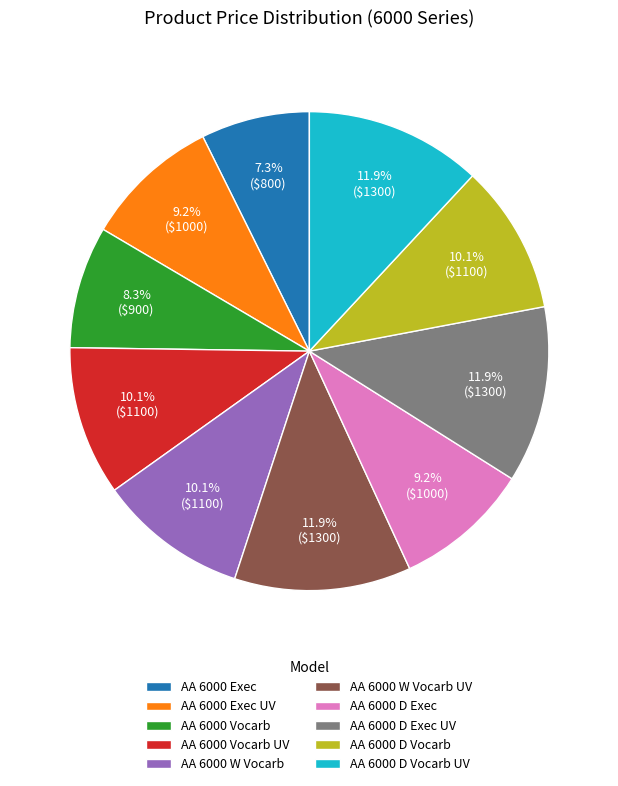

To the nearest percent, what is the difference between the AA 6000 D Exec UV and AA 6000 D Vocarb slice percentages?

2%